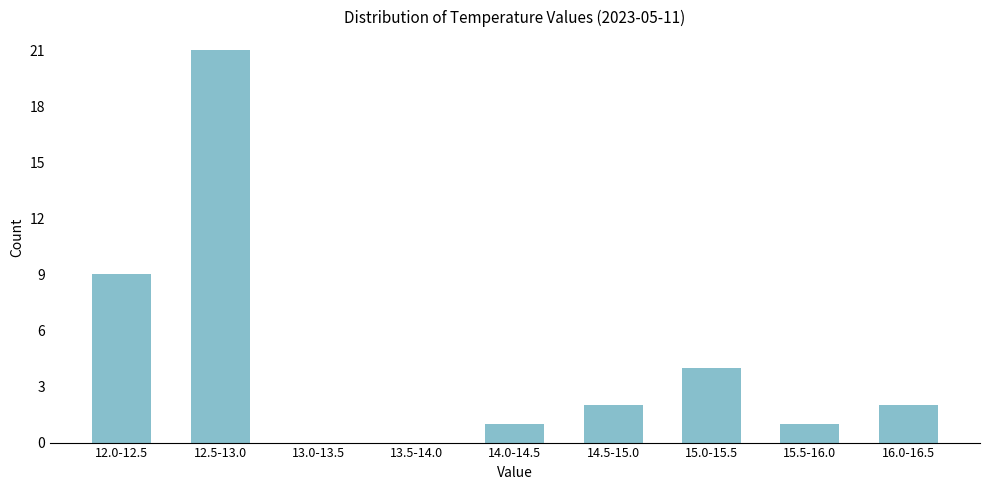

Reading right to left, what are all the values shown in this chart?

16.0-16.5=2	15.5-16.0=1	15.0-15.5=4	14.5-15.0=2	14.0-14.5=1	13.5-14.0=0	13.0-13.5=0	12.5-13.0=21	12.0-12.5=9